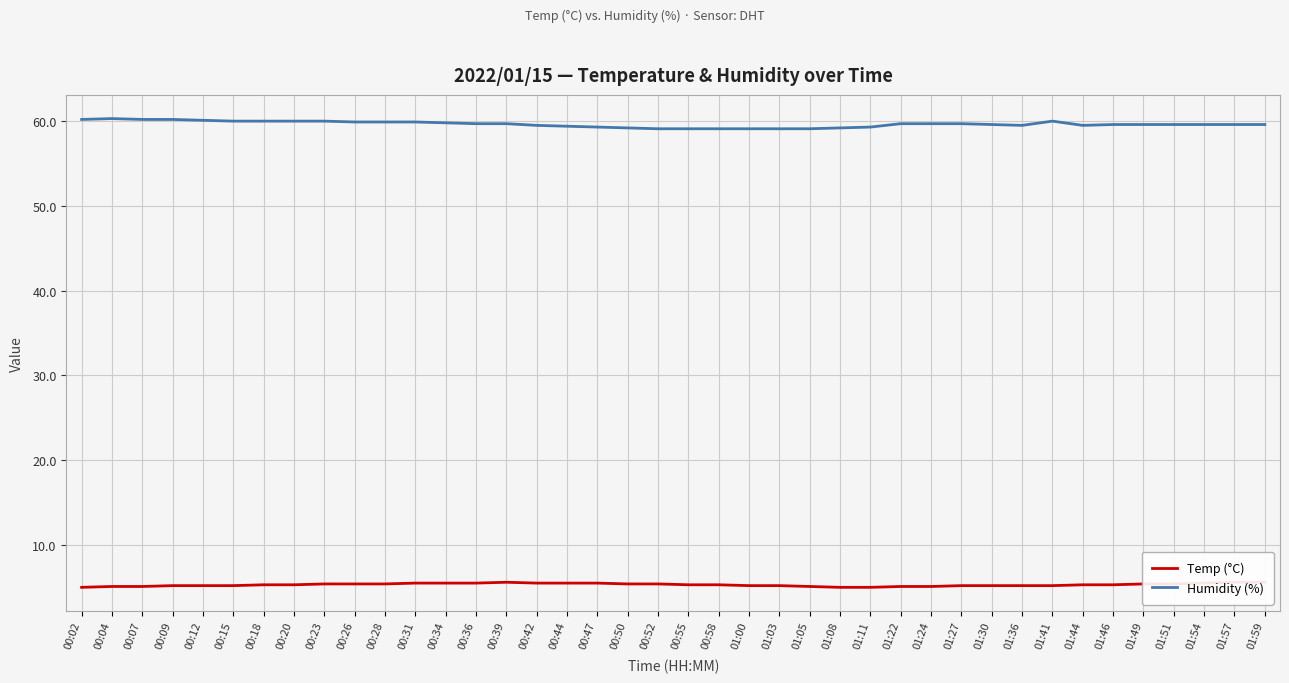

The value of Temp (°C) at 01:49 is 5.4. True or false?

True